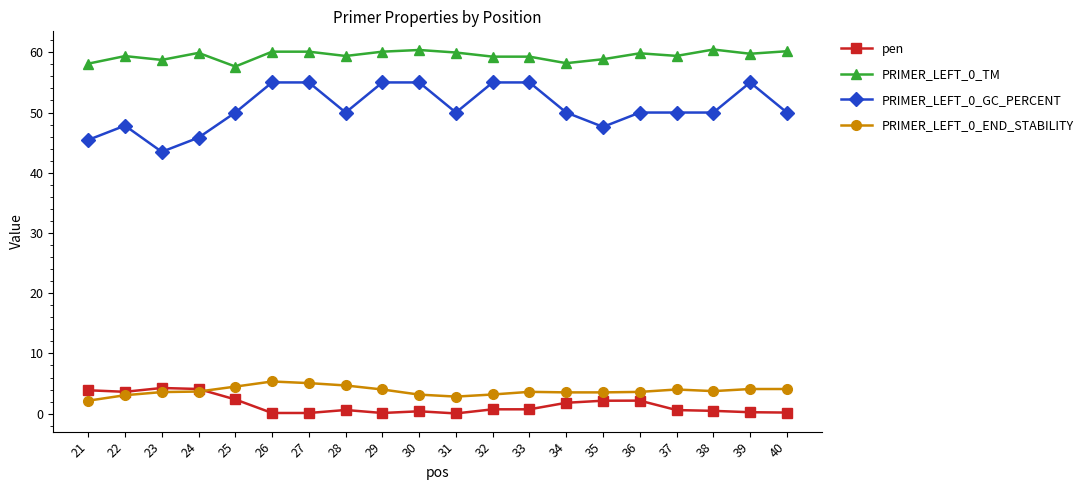

What is the minimum value for PRIMER_LEFT_0_TM?

57.6